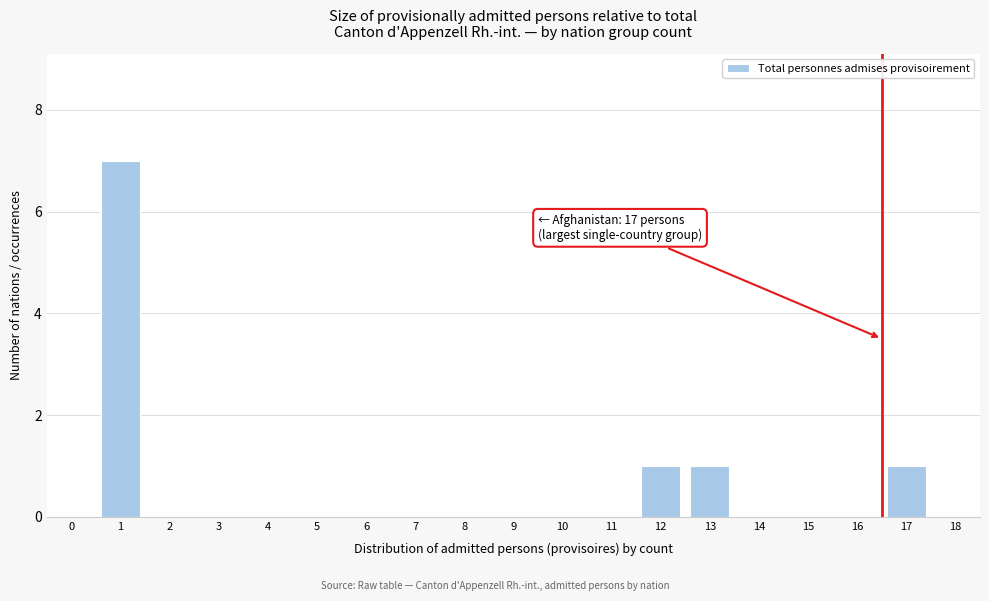

Reading left to right, transcribe all the data shown in this chart.

0=0	1=7	2=0	3=0	4=0	5=0	6=0	7=0	8=0	9=0	10=0	11=0	12=1	13=1	14=0	15=0	16=0	17=1	18=0